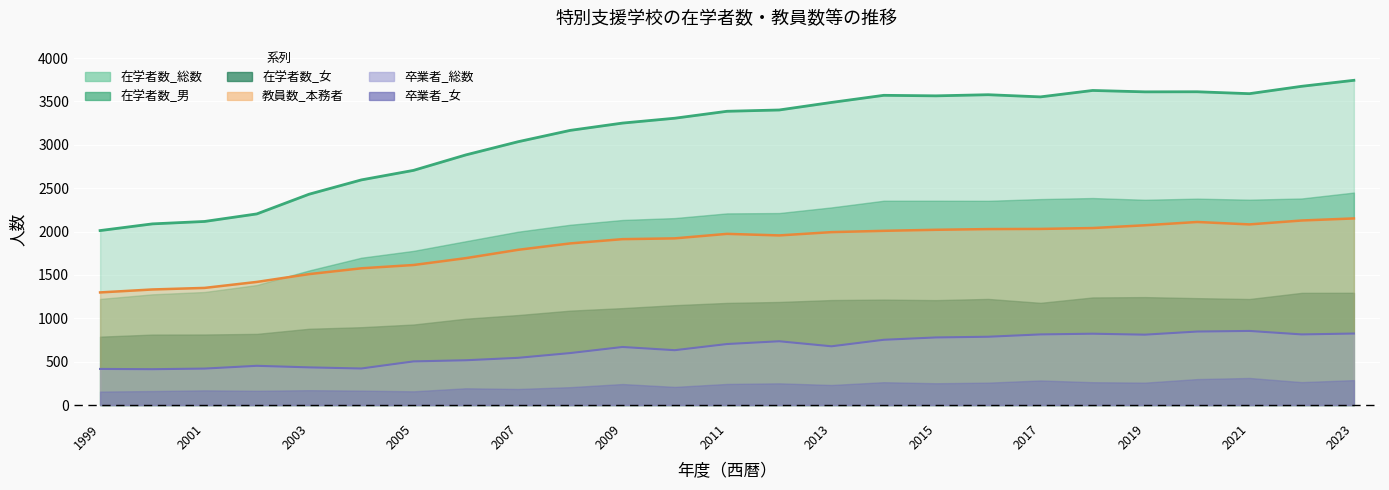

What is the spread (max minus min) of values at 2004?

2174